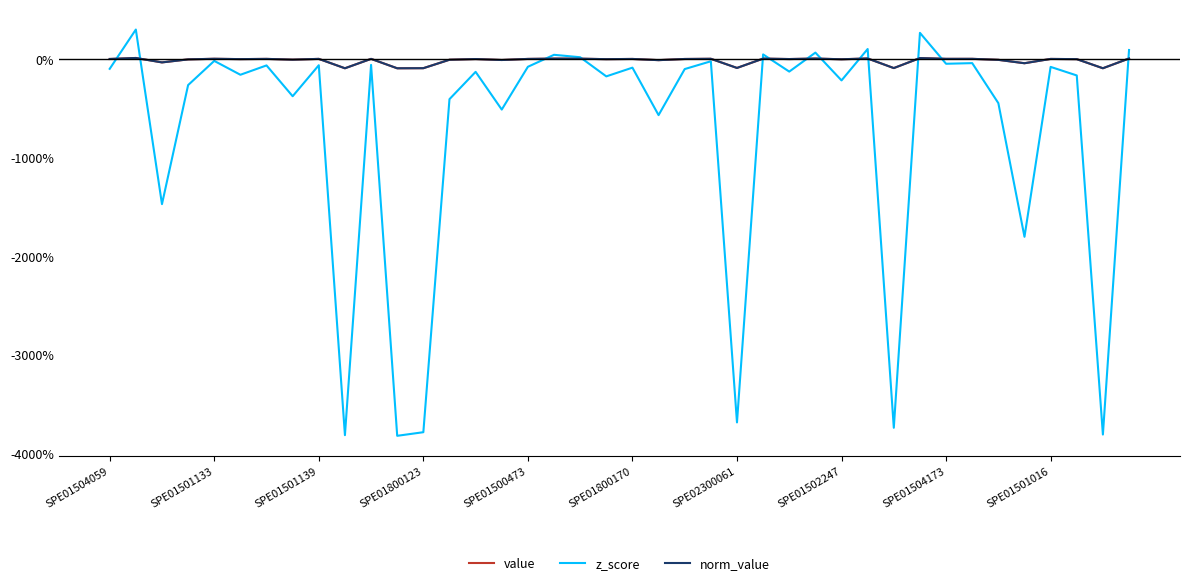

At which label does value first exceed 0?

SPE01501133